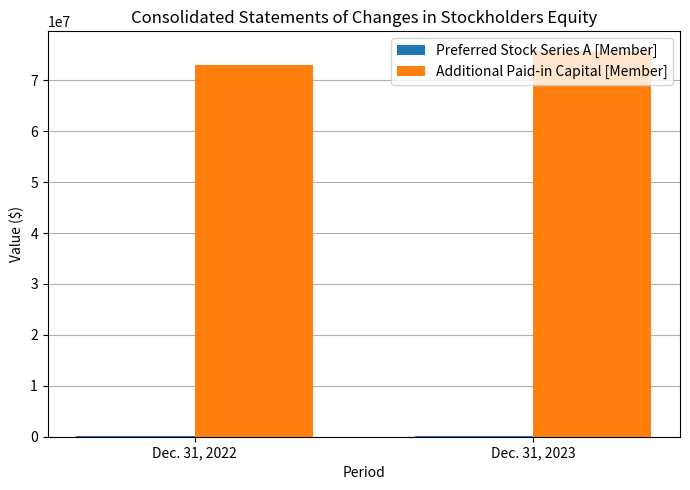

What is the greatest value displayed?

75826669